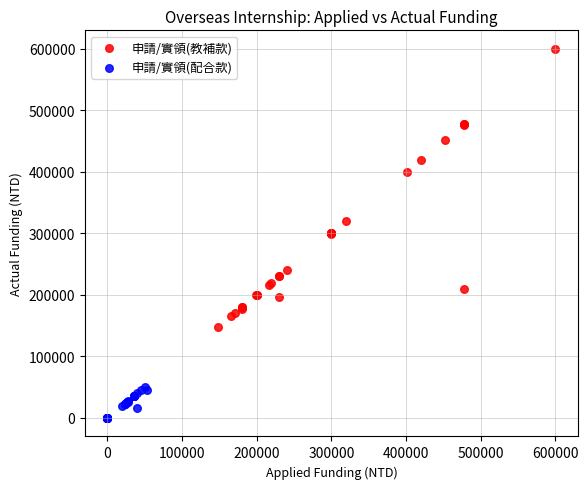

Which series contains the highest Y value?

申請/實領(教補款)